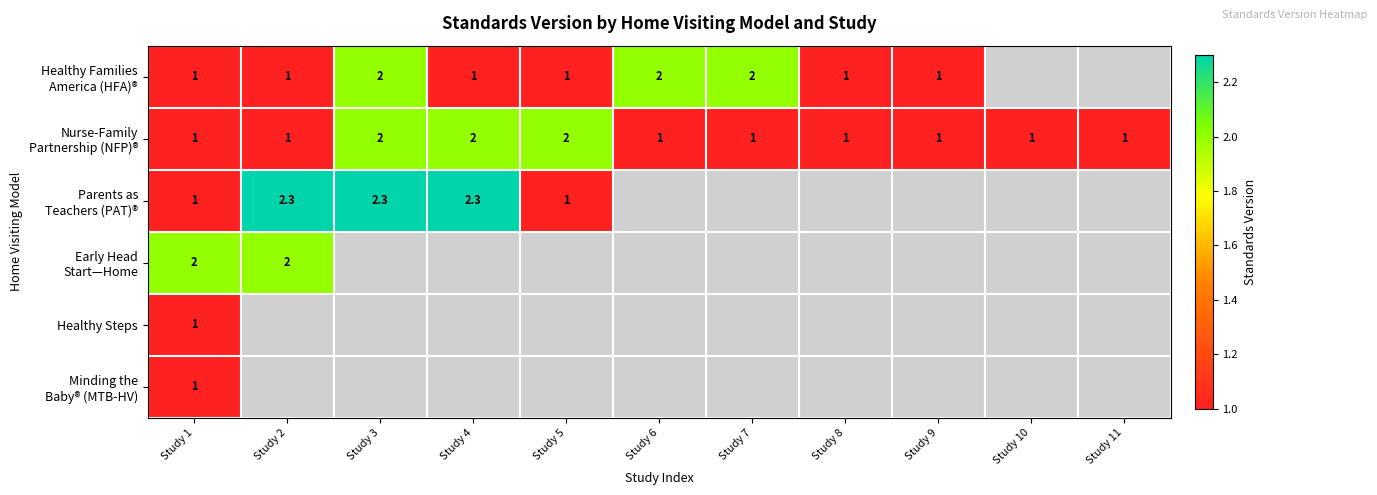

Between Study 8 and Study 3, which is larger?

Study 3